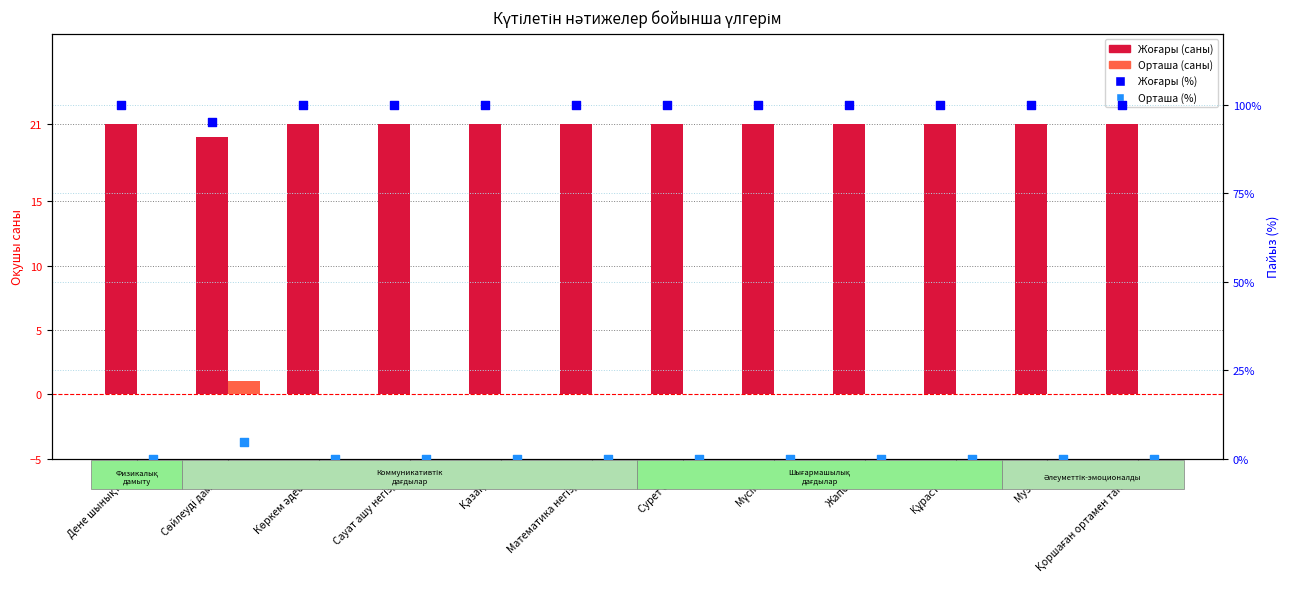

At how many categories does at least one series exceed 44?

12